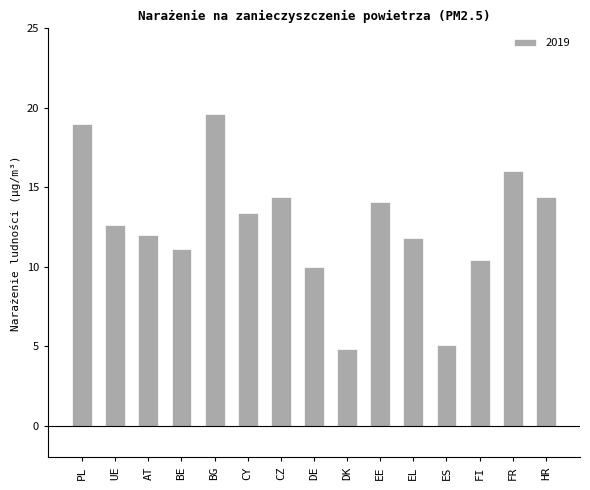

True or false: the data shows 17.3 at EL.

False